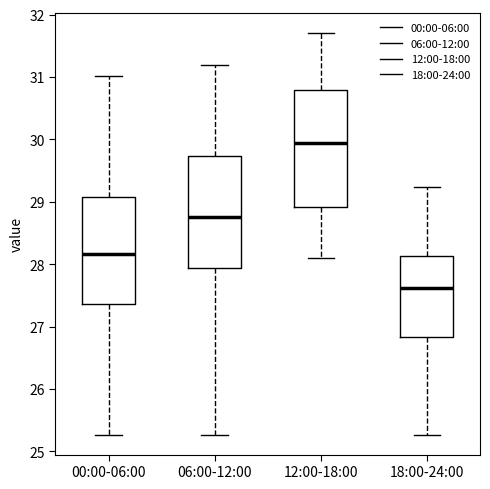

Reading left to right, read every box against the y-axis: the position of its median line, the range the box covers, and the ends of its whiskers. The values are not printed on the chart, so give them approximately, as read against the axis.

00:00-06:00: median 28.2, box 27.4 to 29.1, whiskers 25.3 to 31.0
06:00-12:00: median 28.8, box 27.9 to 29.7, whiskers 25.3 to 31.2
12:00-18:00: median 30.0, box 28.9 to 30.8, whiskers 28.1 to 31.7
18:00-24:00: median 27.6, box 26.8 to 28.1, whiskers 25.3 to 29.2